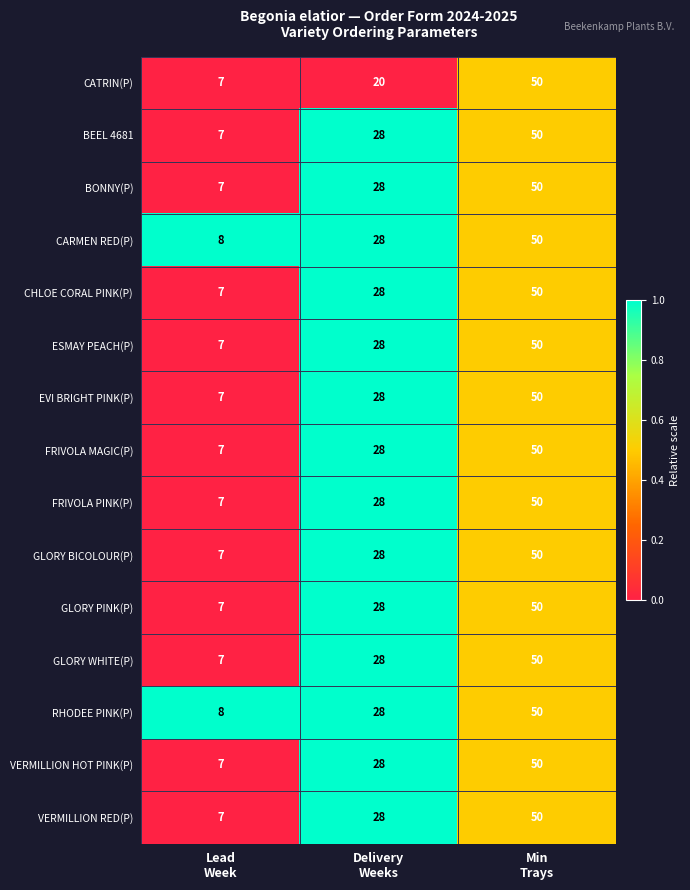

What is the minimum value for GLORY BICOLOUR(P)?

7